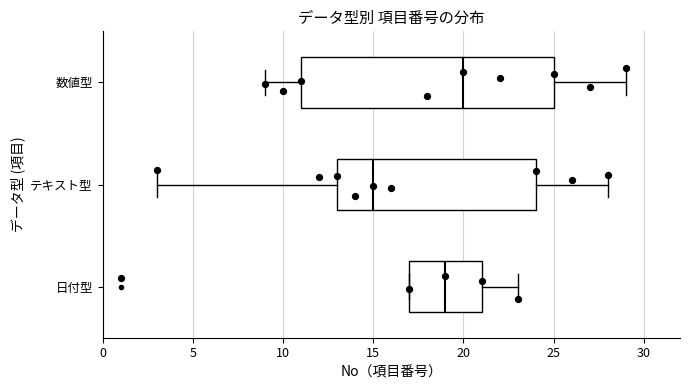

Which box is the widest, from its left edge to its right edge?

数値型